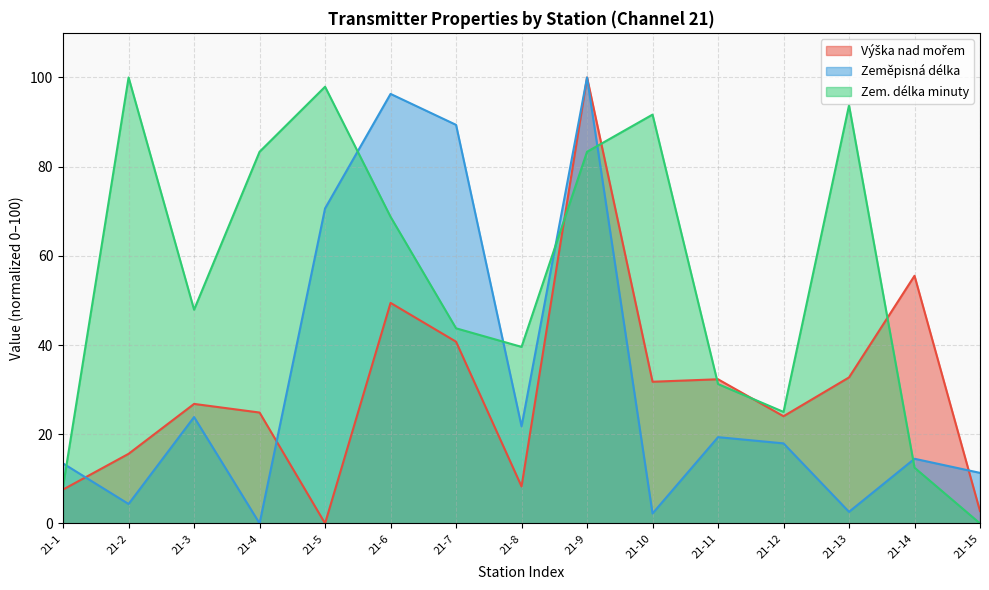

Which category has the highest value in the Zeměpisná délka series?

21-9